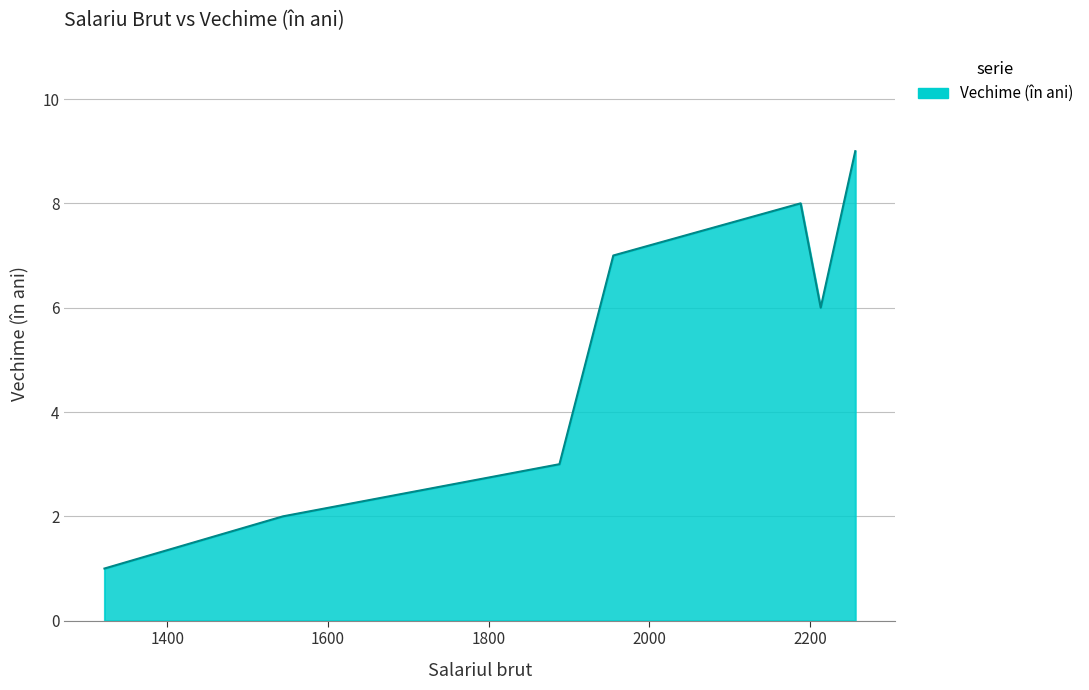

What is the average value?

5